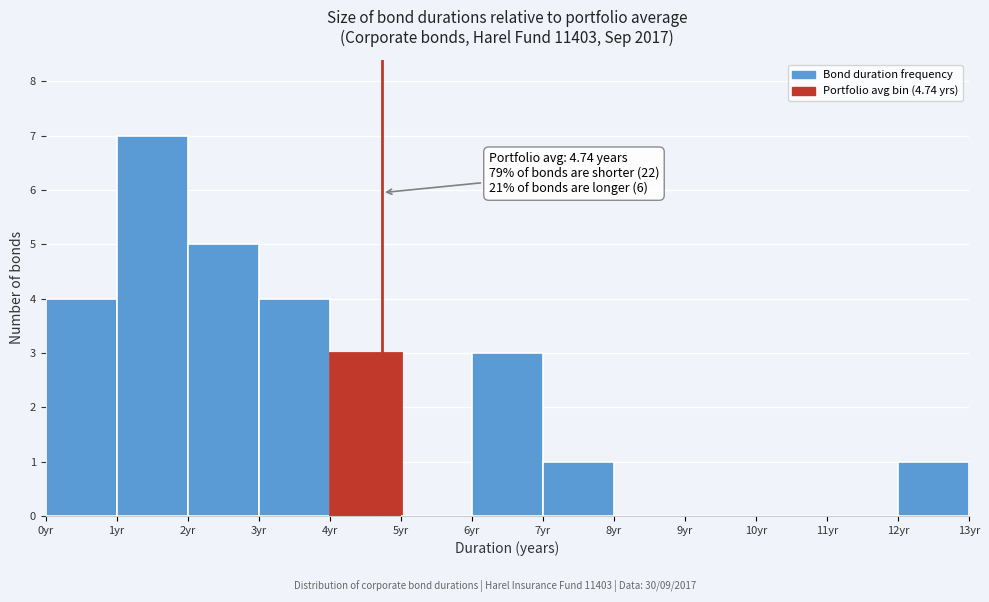

Which range on the x-axis has the tallest bar?

1 to 2